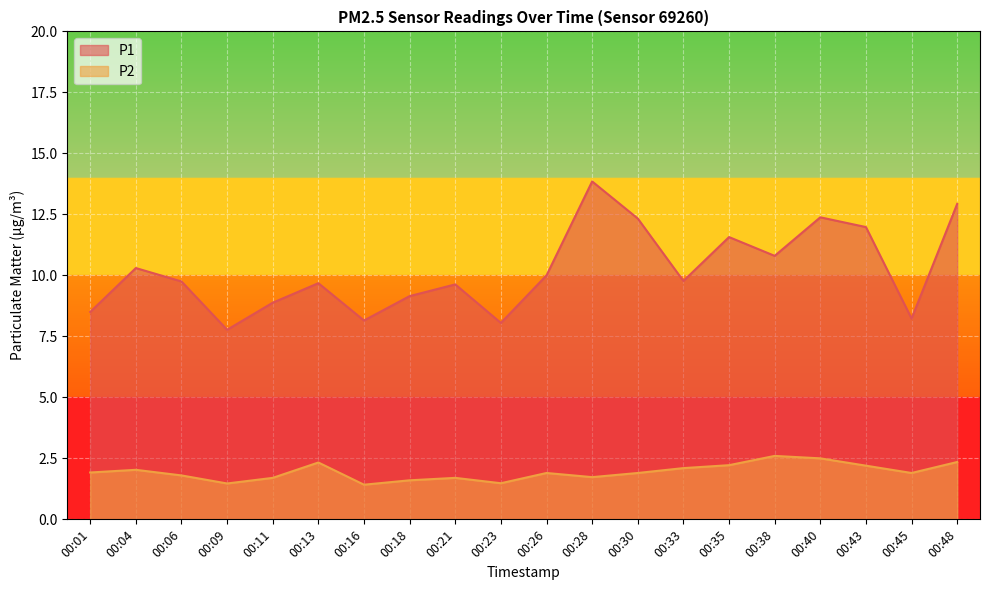

At which label does P2 reach its peak?

00:38